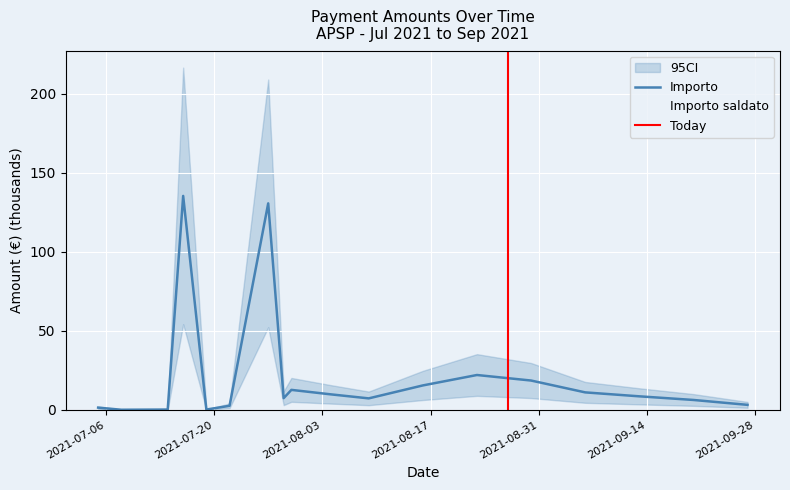

Reading left to right, extract all data points from this chart.

Importo: 2021-07-05=1.3	2021-07-08=0.0	2021-07-13=0.1	2021-07-14=0.1	2021-07-16=135.4	2021-07-19=0.1	2021-07-22=2.5	2021-07-27=130.7	2021-07-29=7.3	2021-07-30=12.6	2021-08-04=9.8	2021-08-09=7.2	2021-08-16=15.4	2021-08-23=22.0	2021-08-30=18.5	2021-09-06=11.0	2021-09-13=8.5	2021-09-20=6.2	2021-09-27=3.1
Importo saldato: 2021-07-05=1.3	2021-07-08=0.0	2021-07-13=0.1	2021-07-14=0.1	2021-07-16=135.4	2021-07-19=0.1	2021-07-22=2.5	2021-07-27=130.7	2021-07-29=7.3	2021-07-30=12.6	2021-08-04=9.8	2021-08-09=7.2	2021-08-16=15.4	2021-08-23=22.0	2021-08-30=18.5	2021-09-06=11.0	2021-09-13=8.5	2021-09-20=6.2	2021-09-27=3.1